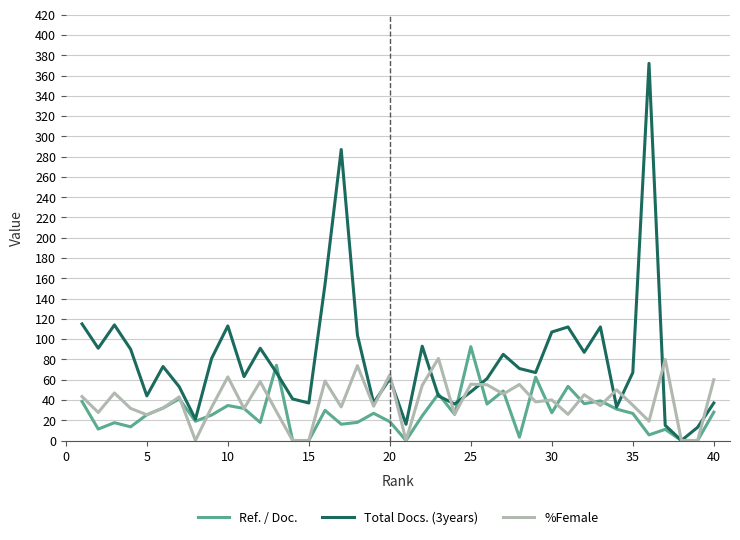

What is the maximum value shown in the chart?

372.0